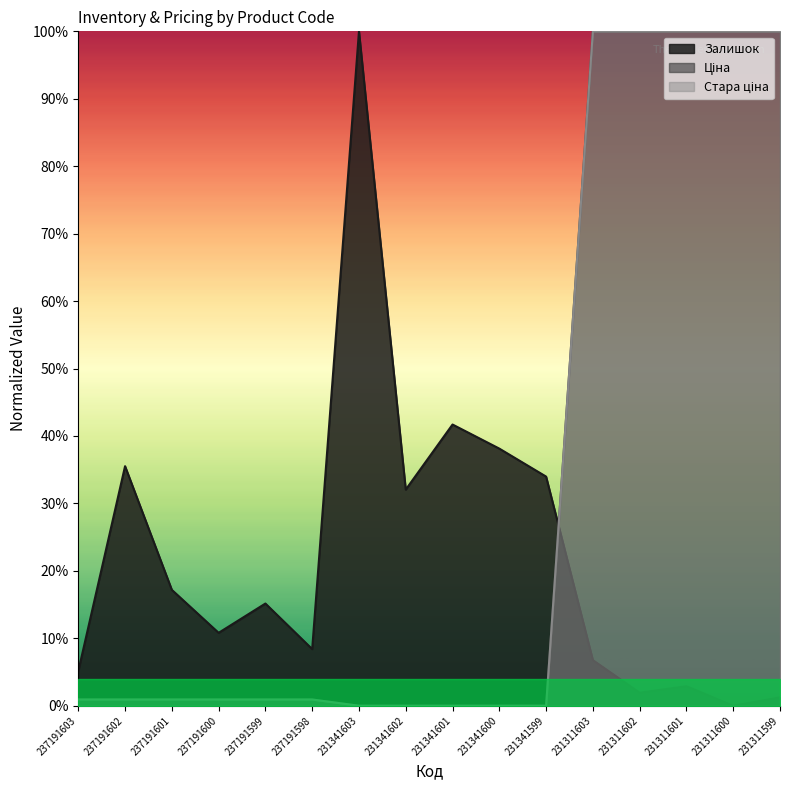

What is the value of the Ціна point at the 16th from the left?

1.0